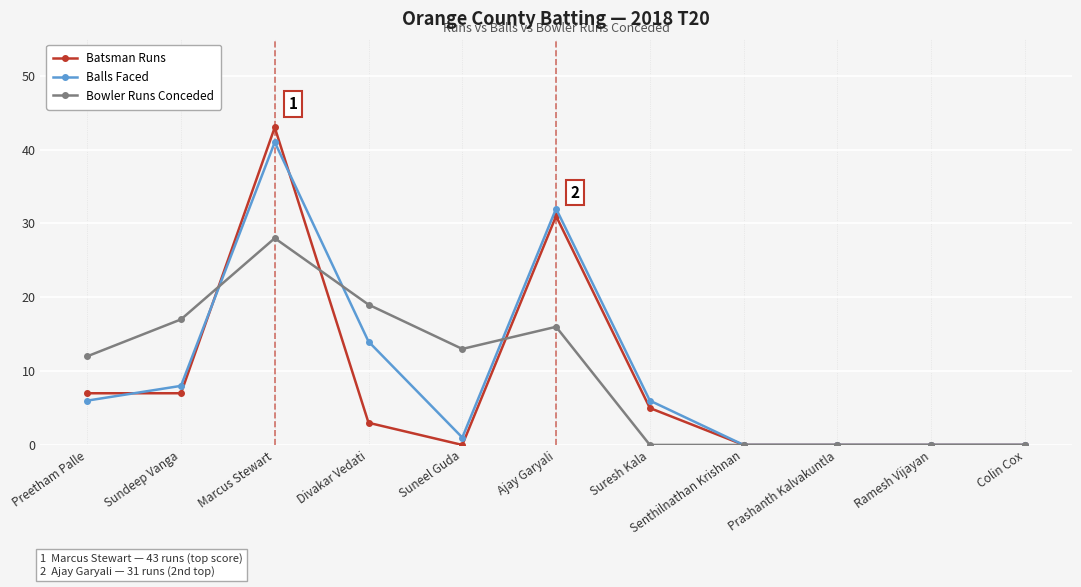

At which category is the sum across all series the highest?

Marcus Stewart